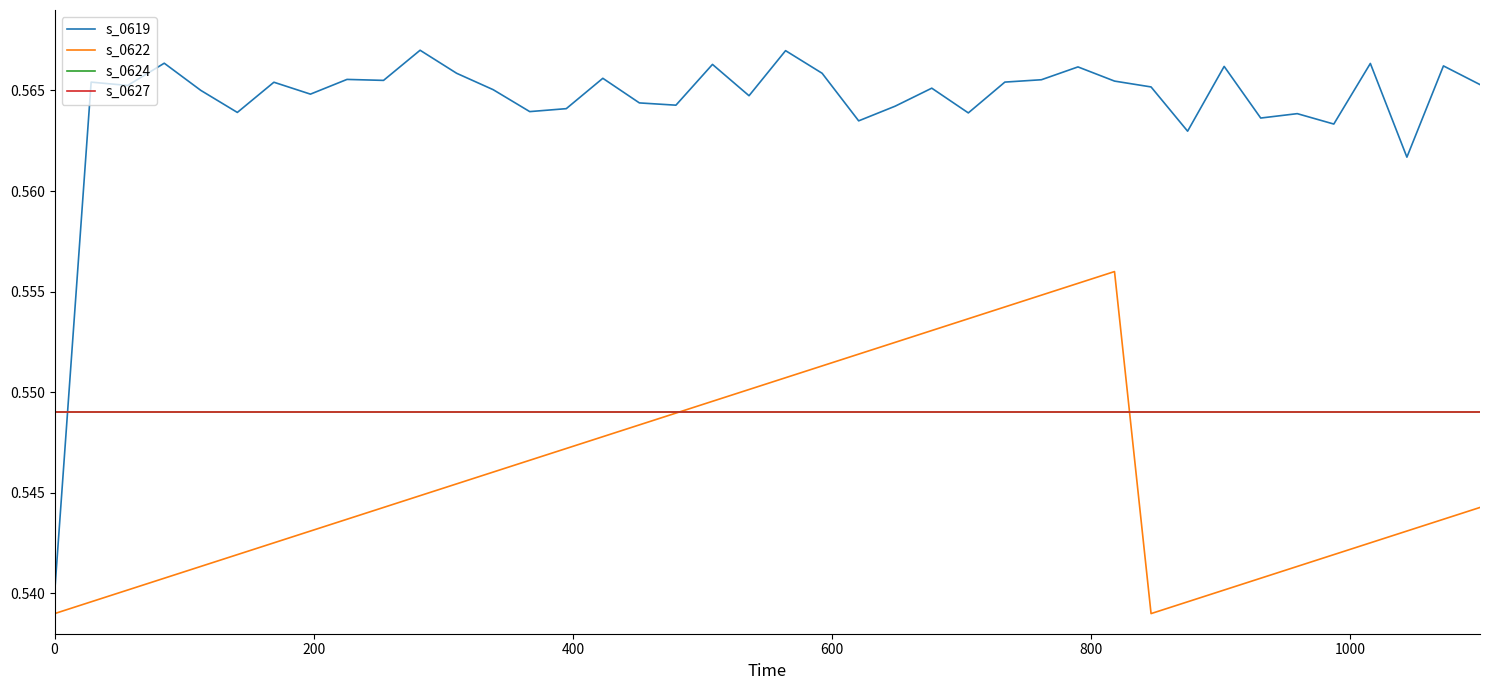

Rank the series by their maximum value, from lowest to highest.

s_0624, s_0627, s_0622, s_0619